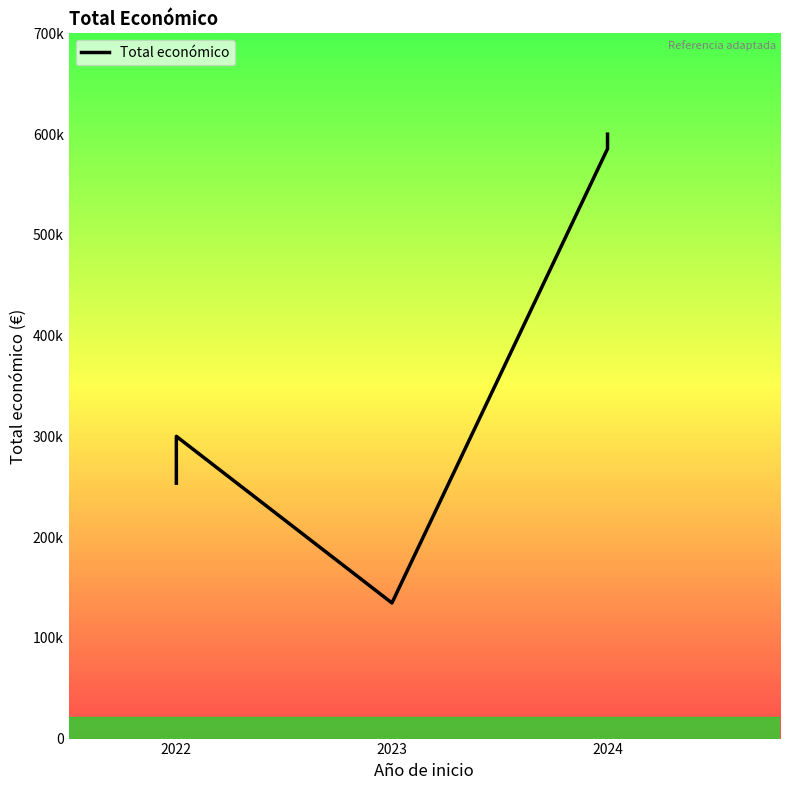

What is the sum of all values?

2468684